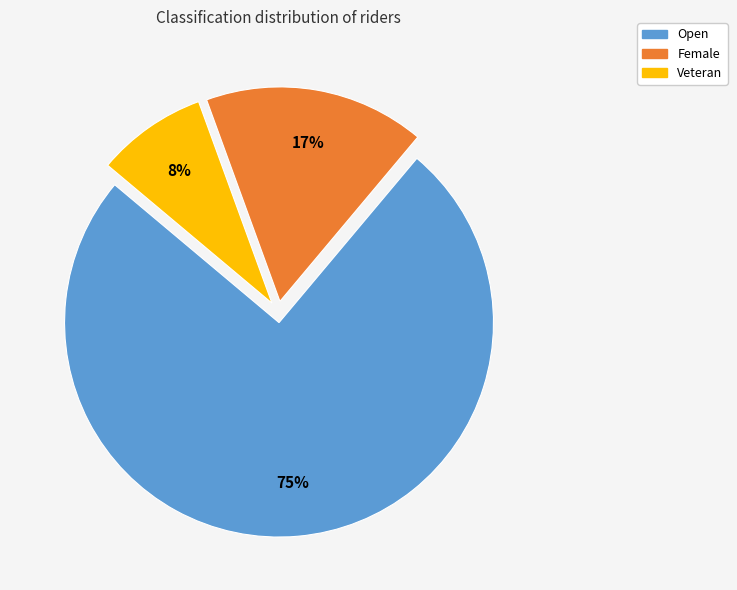

Is the sum of Veteran and Open greater than half?

Yes